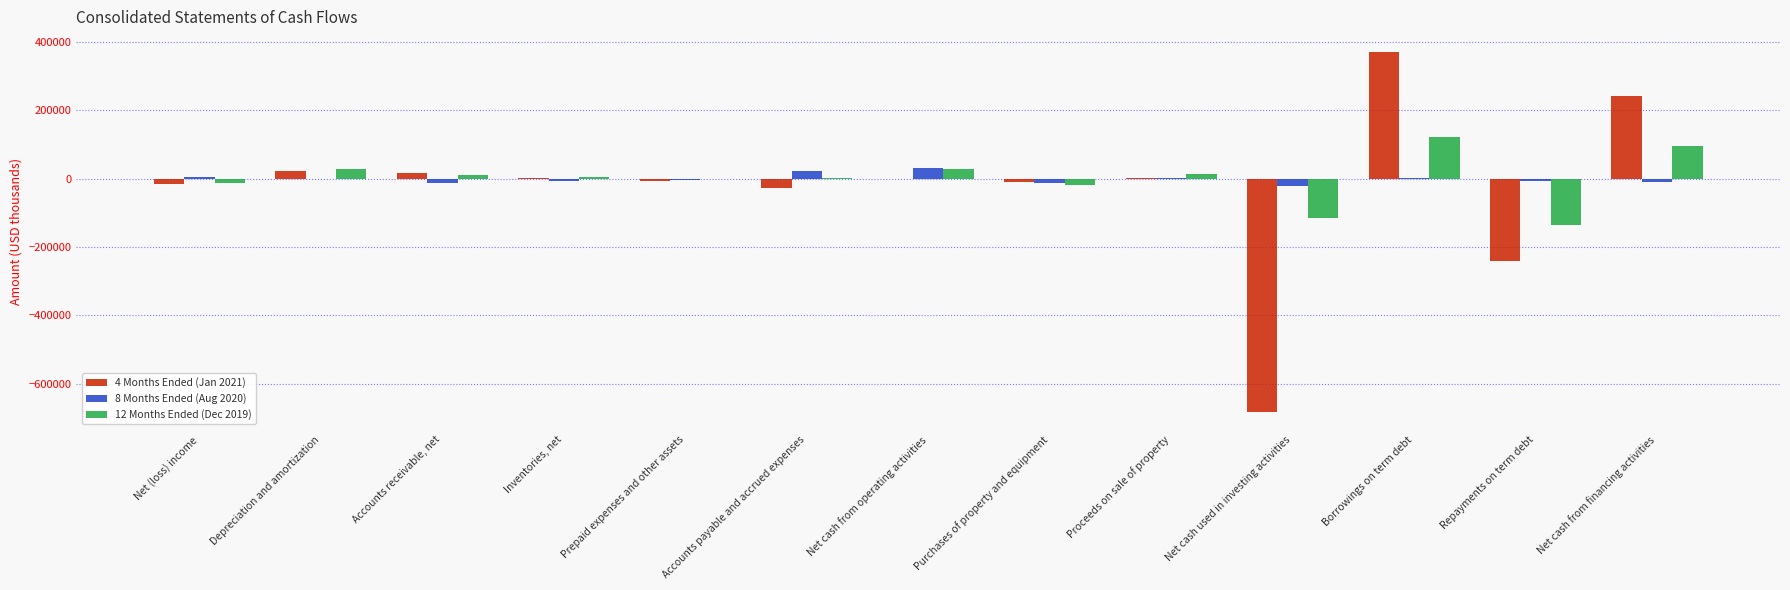

Between Net (loss) income and Borrowings on term debt, which series saw the biggest shift?

4 Months Ended (Jan 2021)